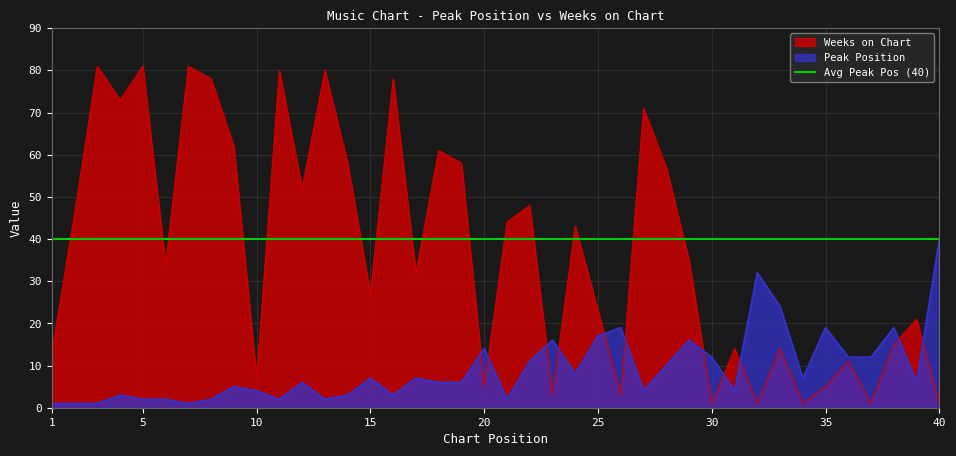

Which series ends up on top after the final intersection of Peak Position and Weeks on Chart?

Peak Position